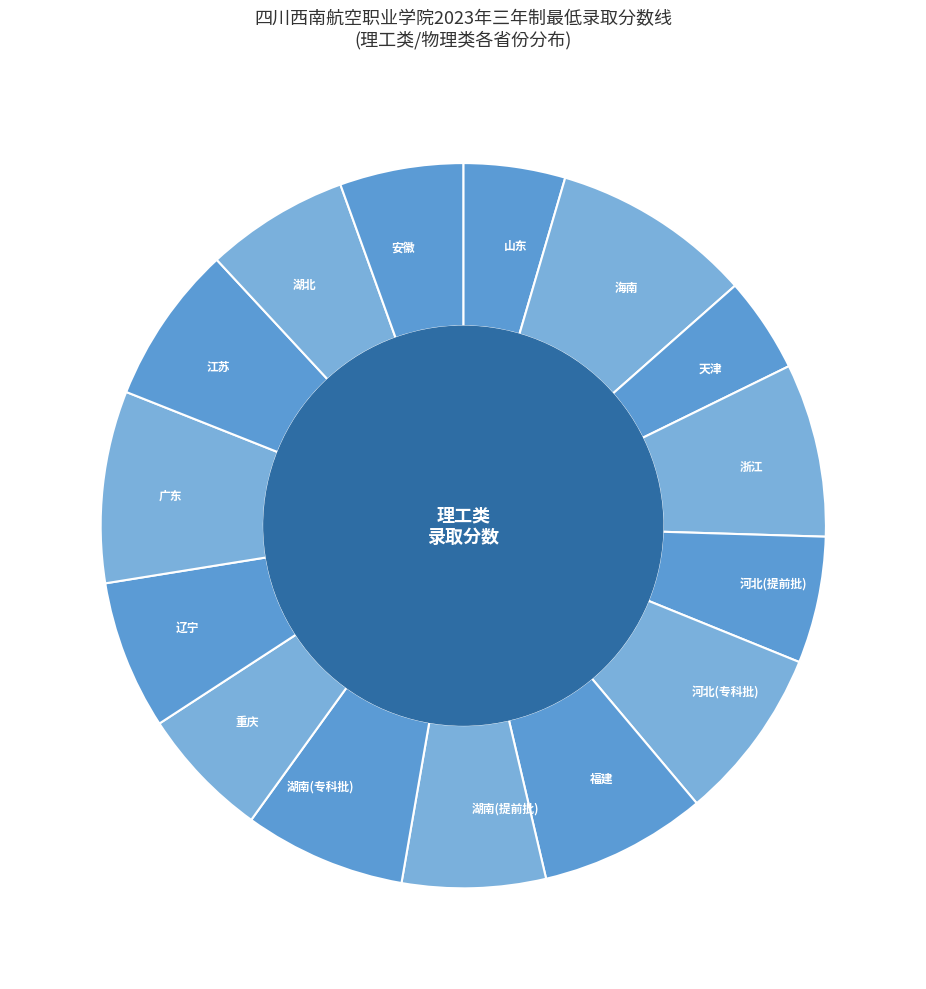

Combined, do 河北(专科批) and 湖北 account for over 50%?

No